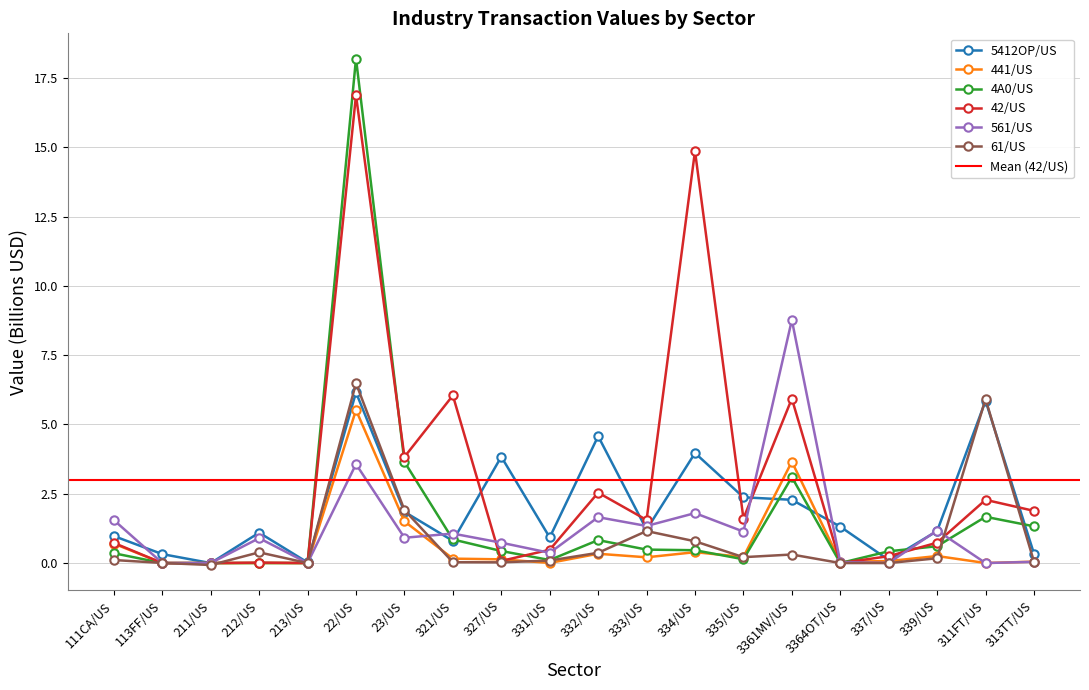

Is the value of 42/US at 23/US greater than the value of 4A0/US at 332/US?

Yes